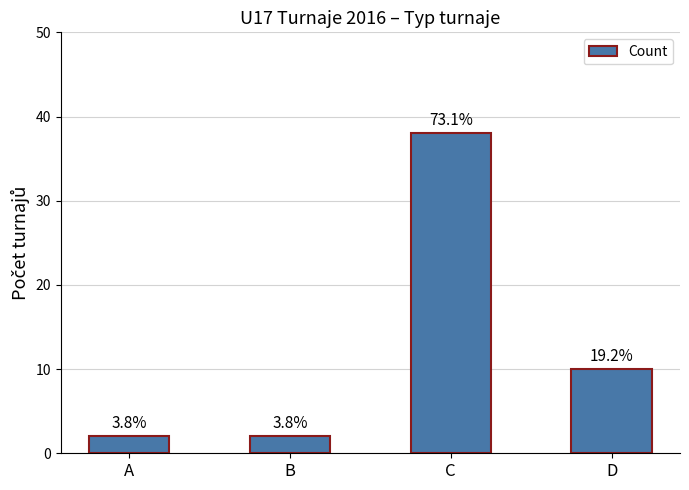

Which has a higher value, C or D?

C